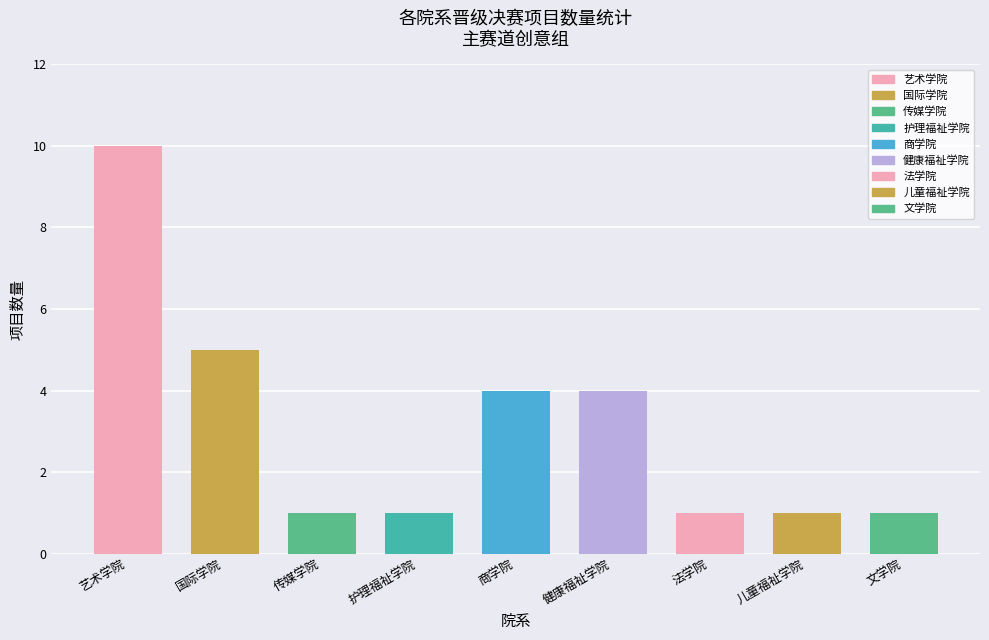

Count the number of data series in this chart.

1